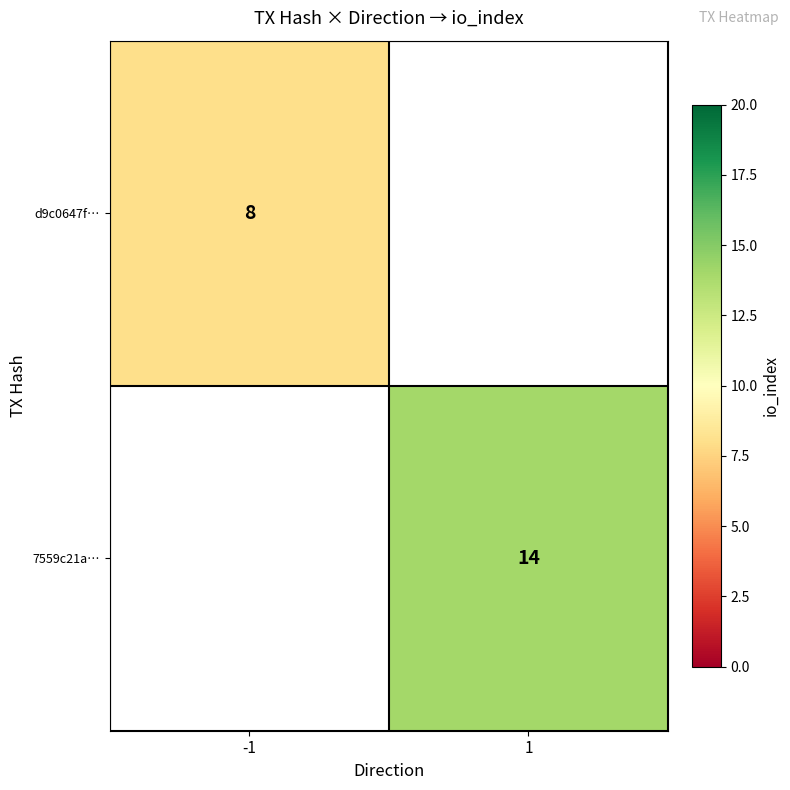

True or false: 7559c21a… has a value of 5 at 1.

False